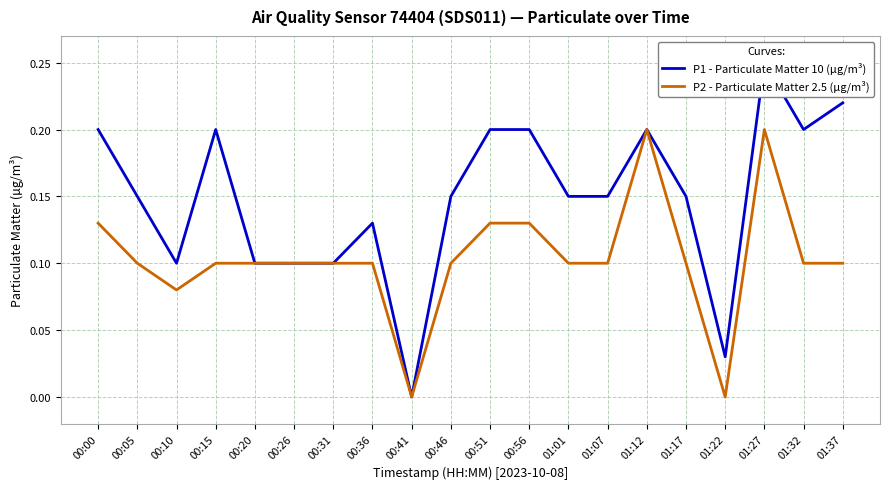

What is the label of the 16th point from the right?

00:20